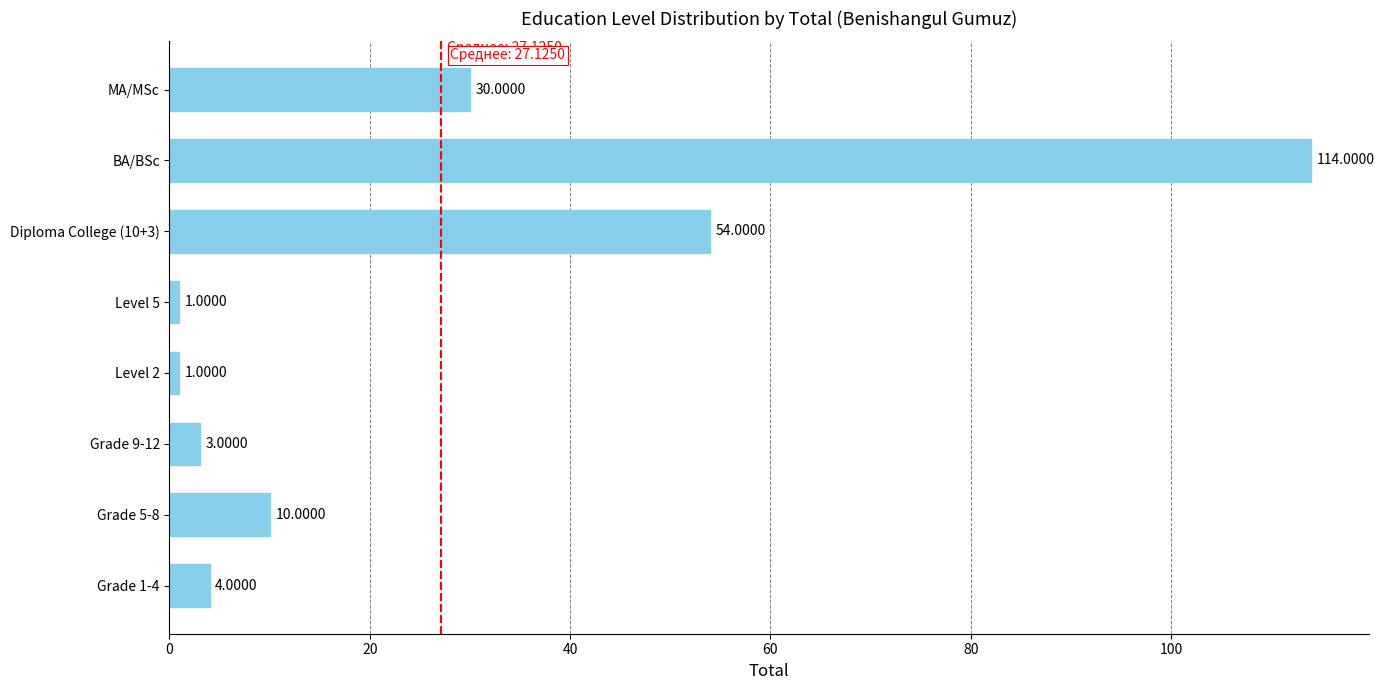

How many bars are there in total?

8